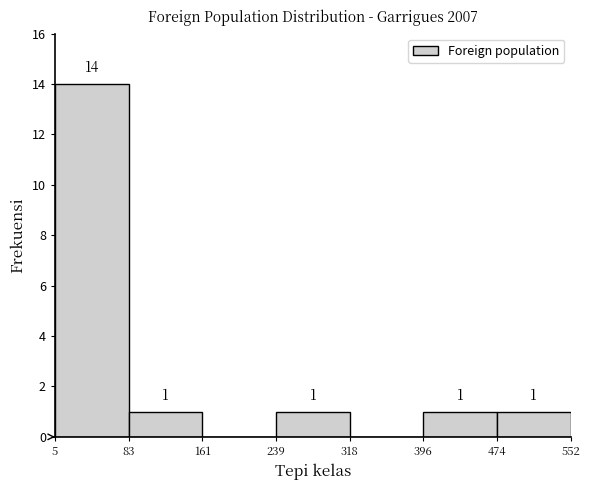

Over which range of the x-axis is the bar tallest?

5 to 83